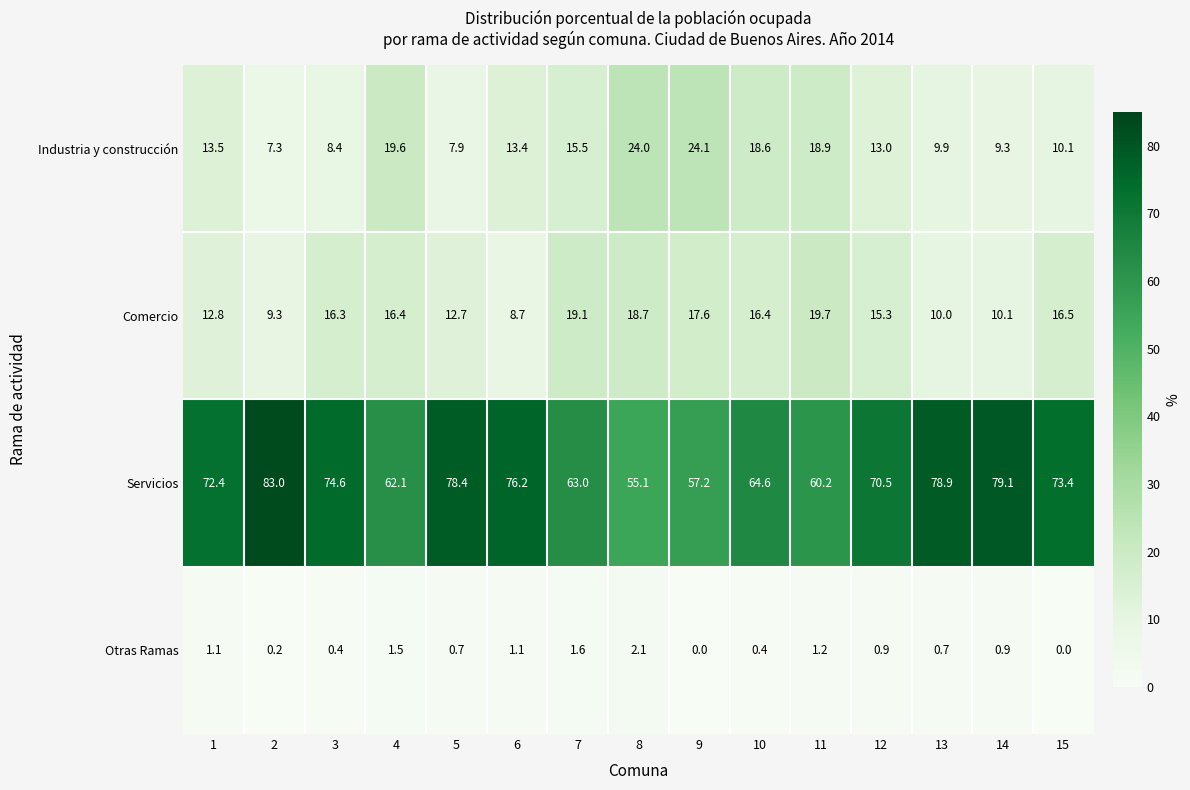

What is the difference between the second highest and minimum values in the Otras Ramas series?

1.6